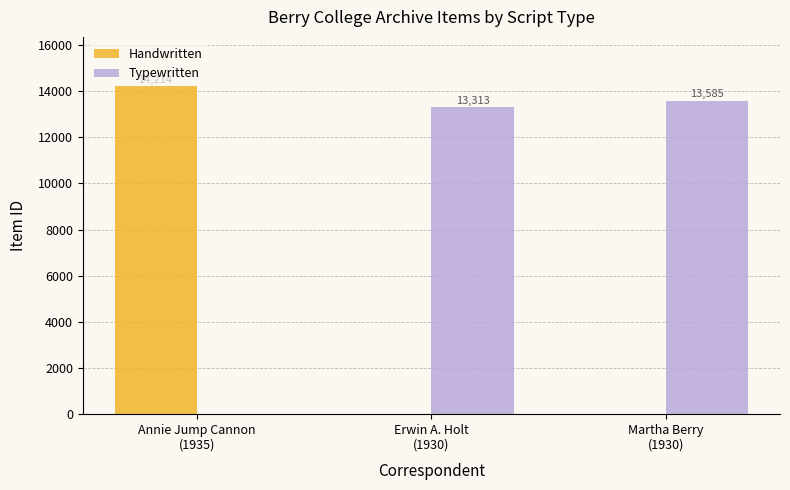

What is the maximum value shown in the chart?

14214